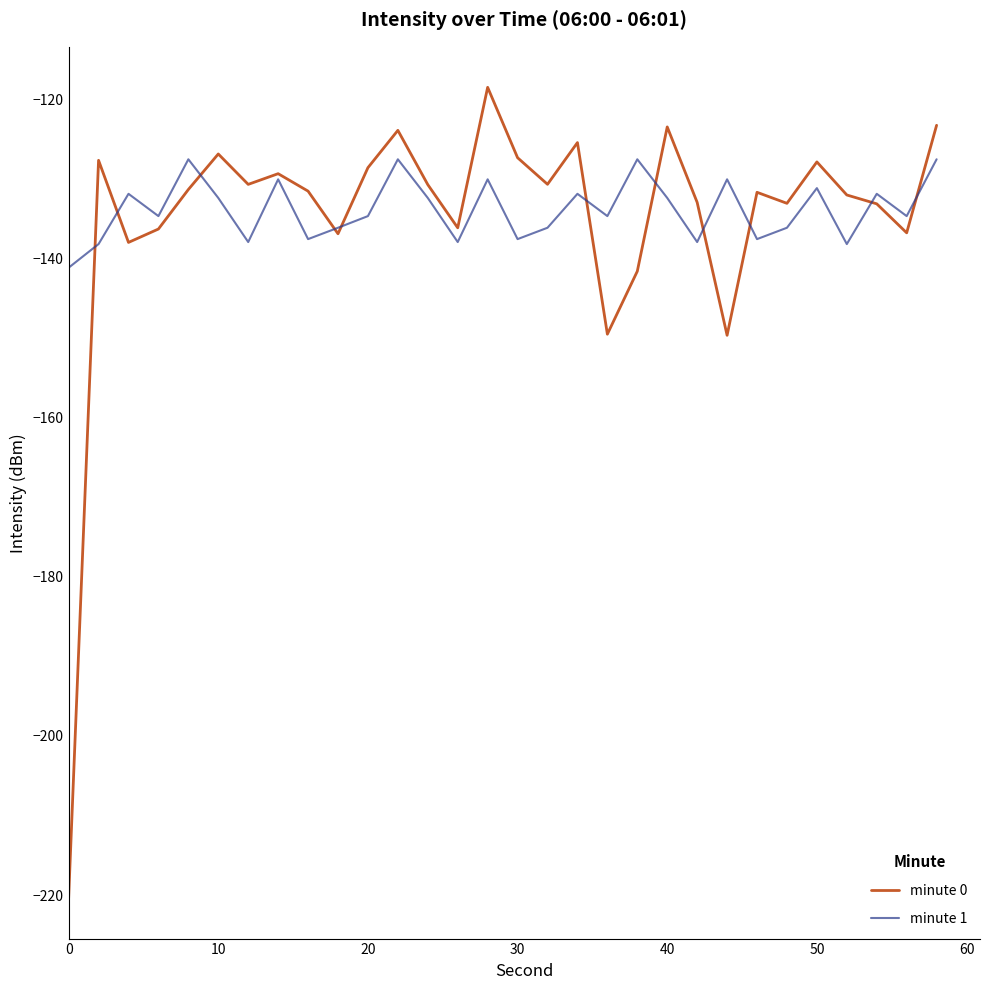

Does the chart display data point markers on the line(s)?

No